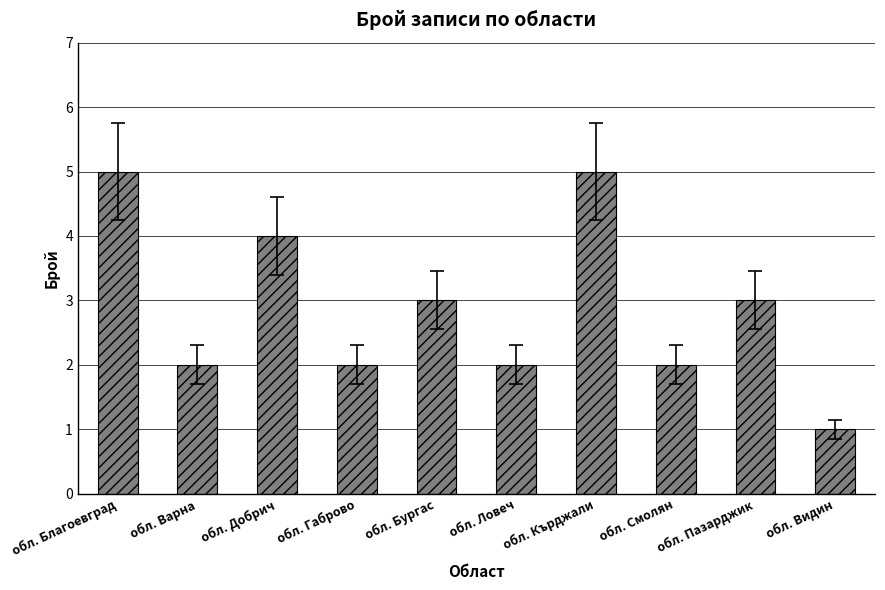

Which category has the lowest value across all series?

обл. Видин